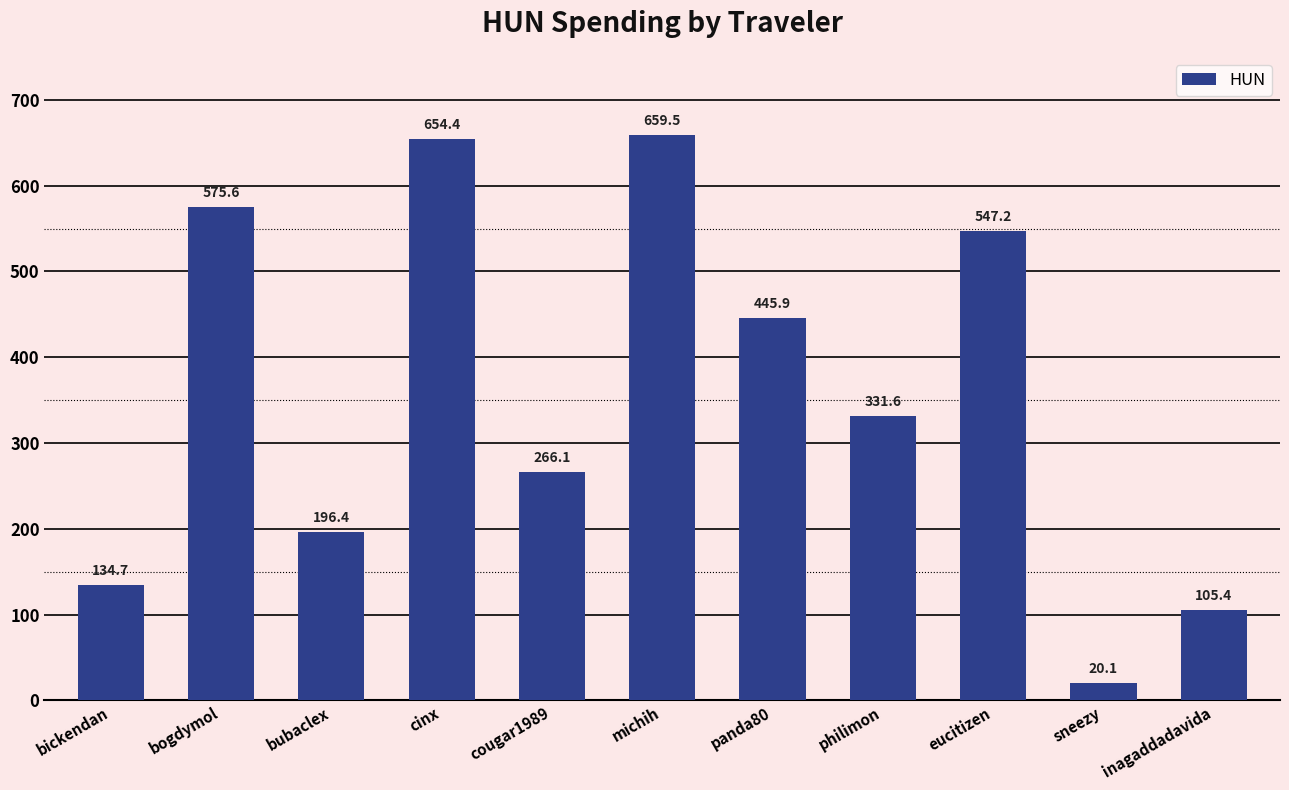

Is it true that the value at sneezy is 20.1?

True